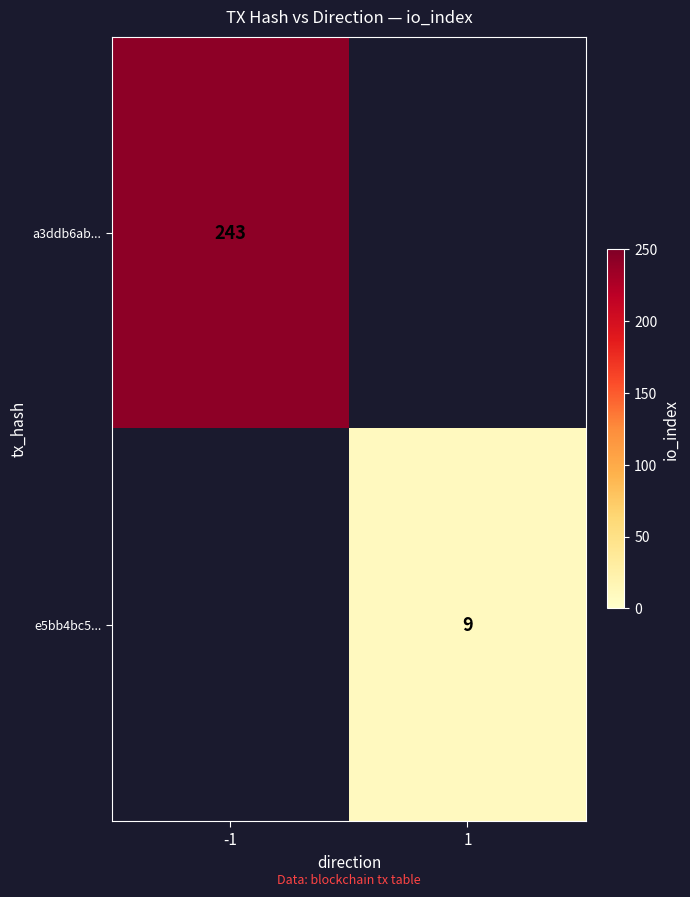

Is the value of a3ddb6ab... at -1 greater than the value of e5bb4bc5... at 1?

Yes